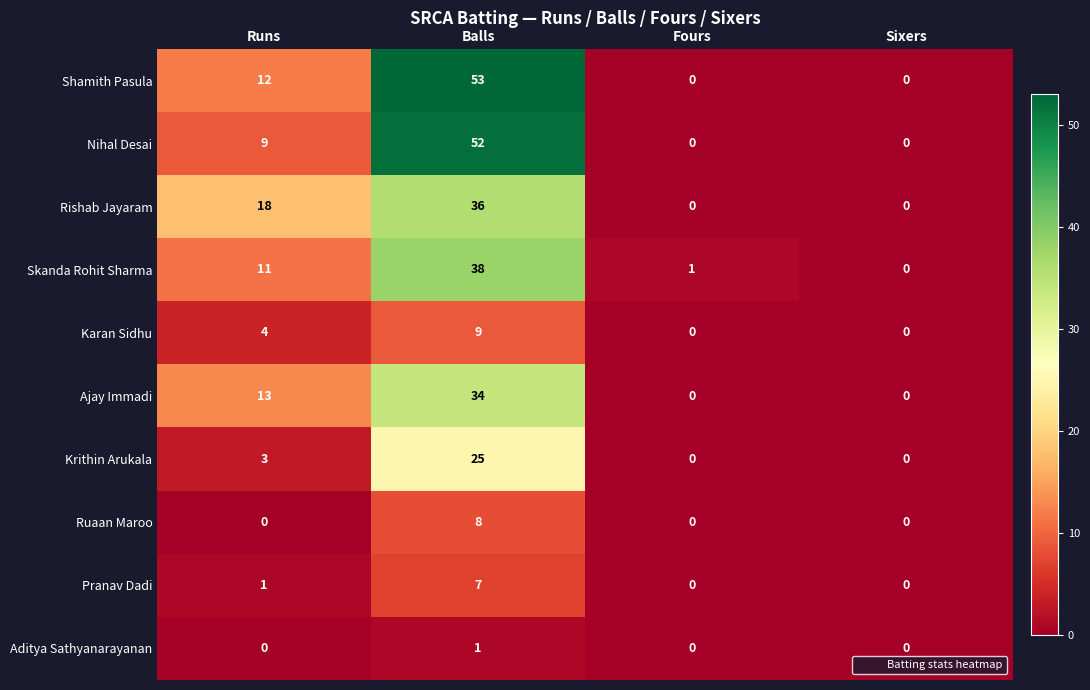

Rank the categories by Skanda Rohit Sharma value from lowest to highest.

Sixers, Fours, Runs, Balls